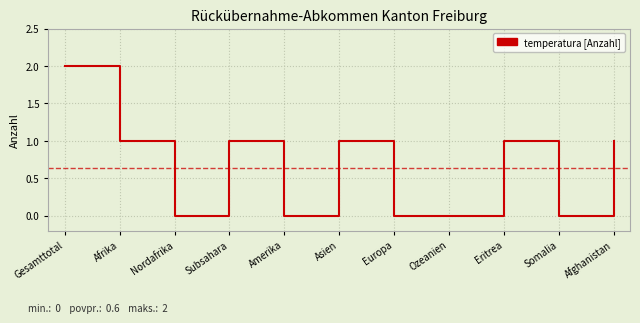

What position from the left is Subsahara?

4